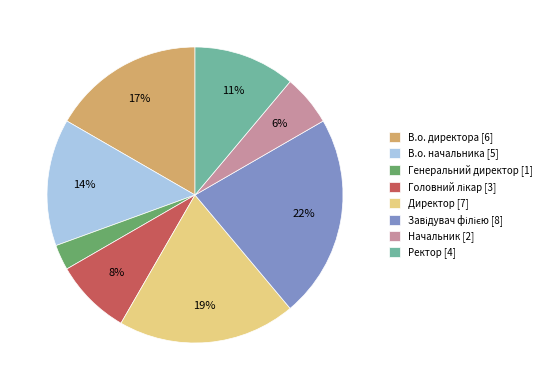

How many segments does this pie chart have?

8